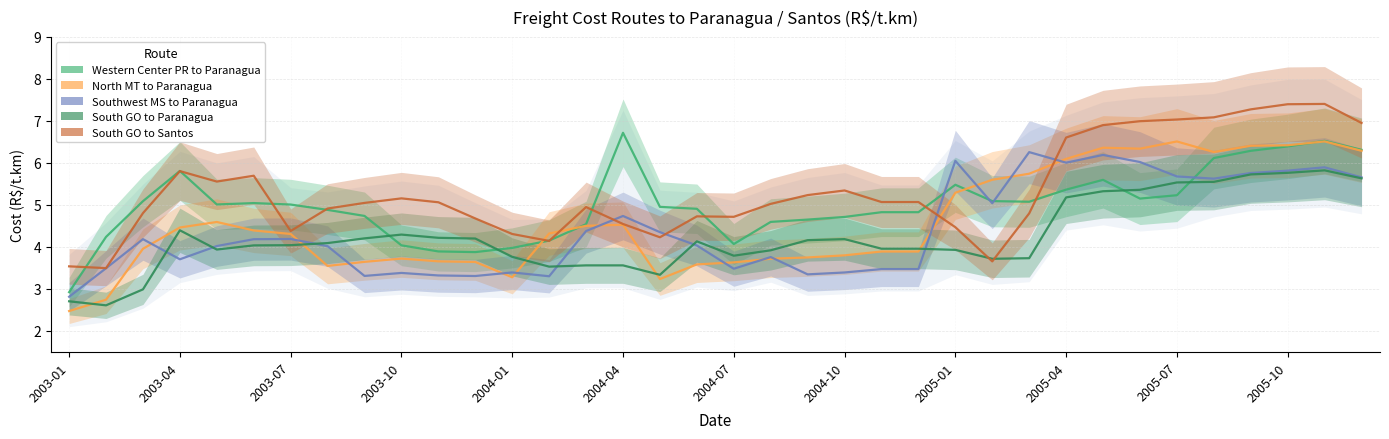

What is the total value across all series at 34?

32.2